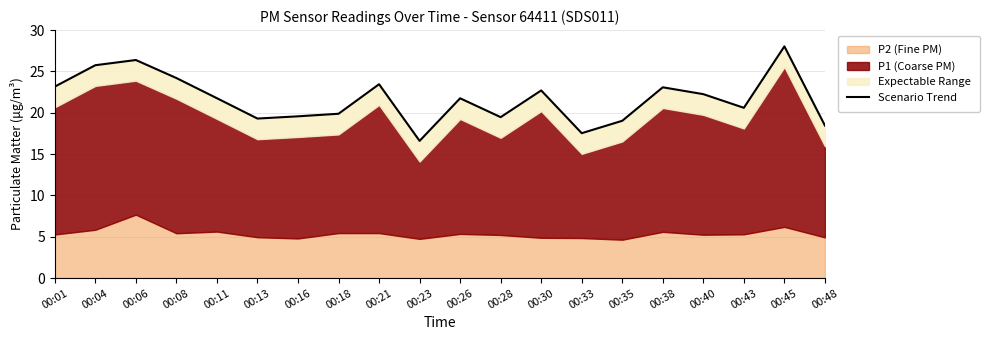

At which category does the chart reach its minimum across all series?

00:23